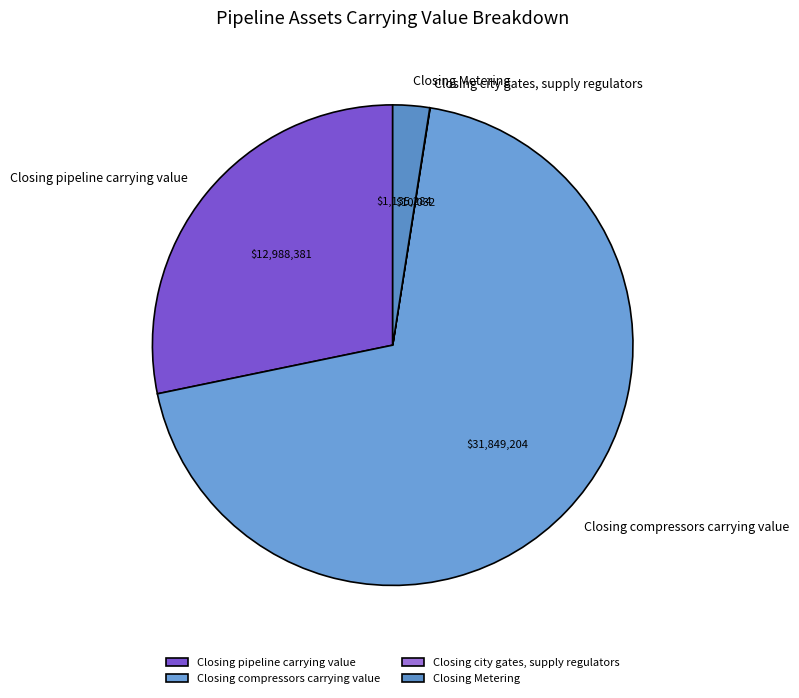

Does Closing pipeline carrying value account for over 50% of the chart?

No